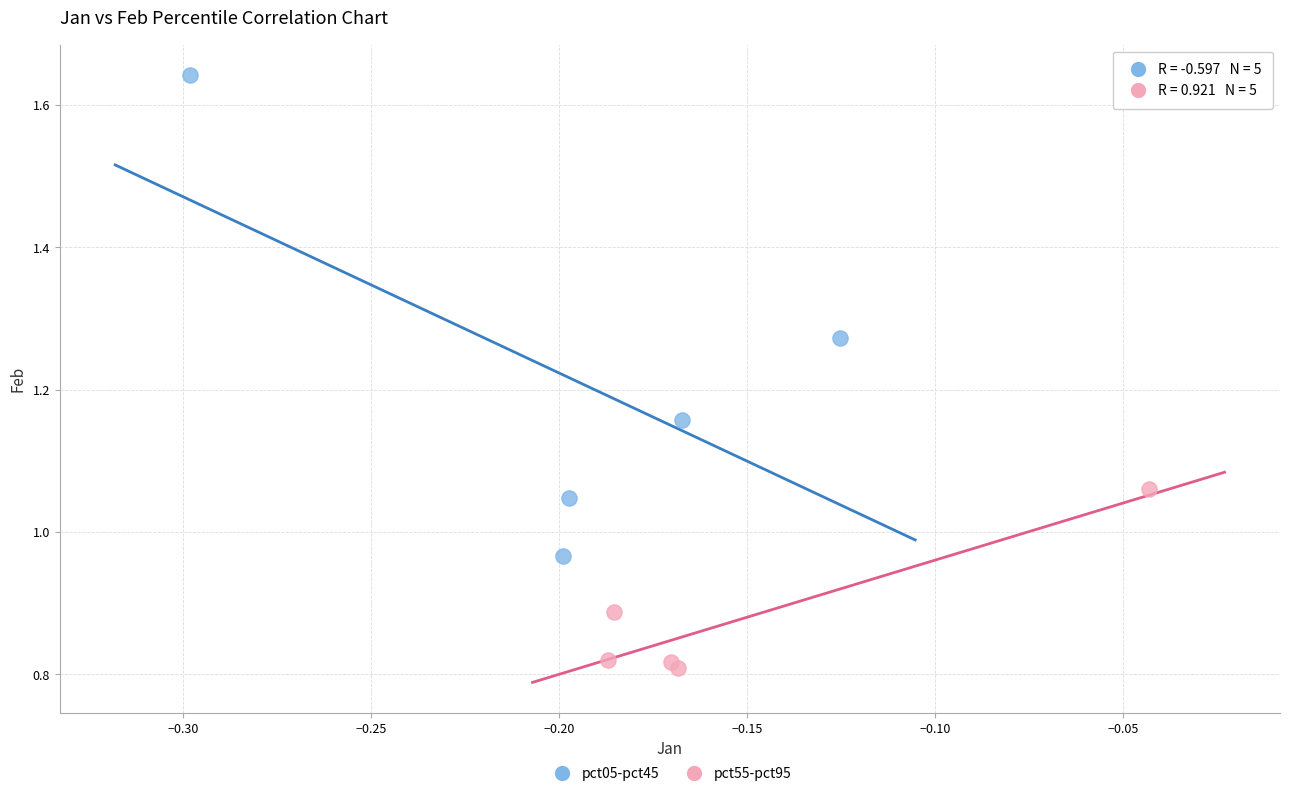

Which series contains the lowest Y value?

pct55-pct95